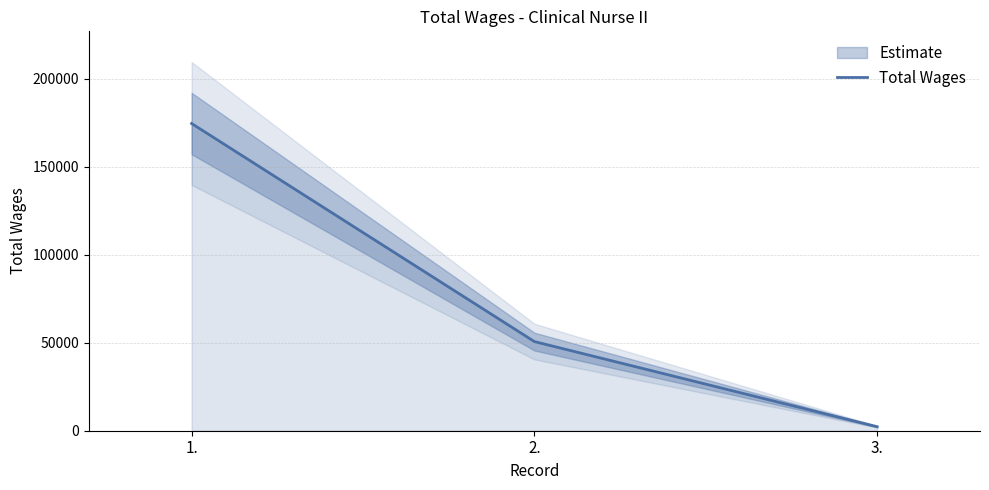

What is the sum of all values?

227385